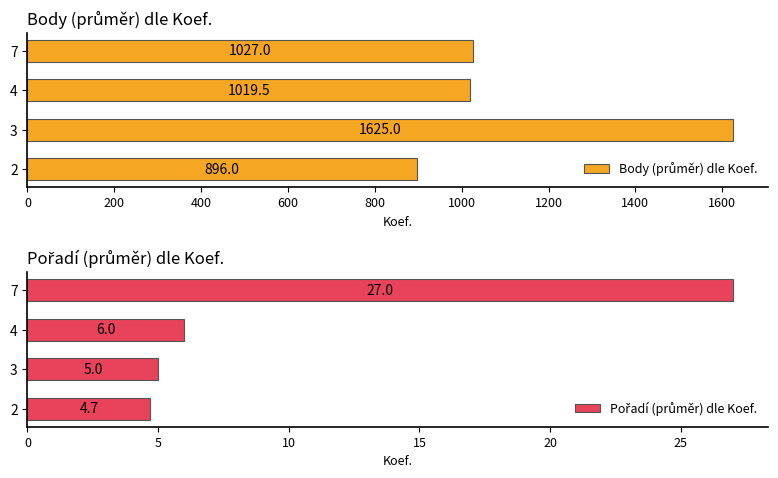

What is the highest value of the Pořadí (průměr) dle Koef. series?

27.0